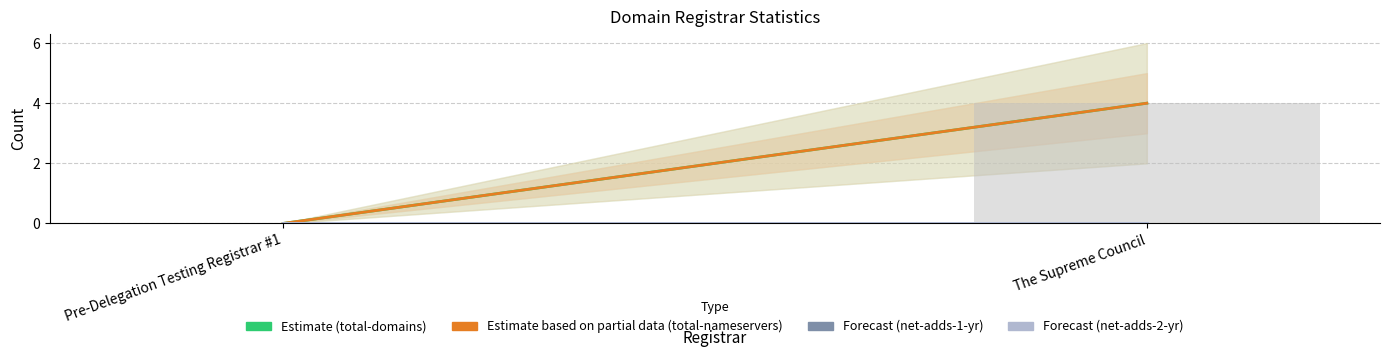

What is the greatest value displayed?

4